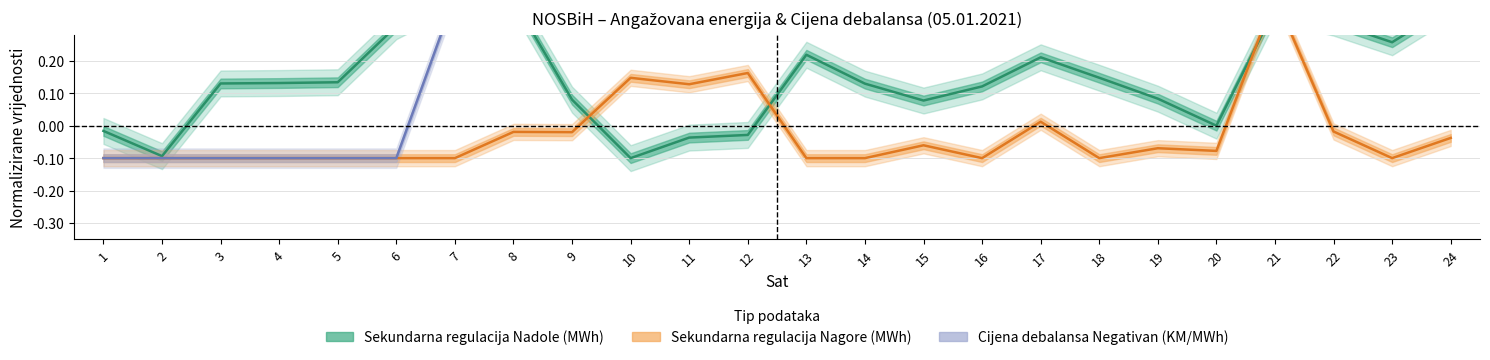

List the series in order of their overall mean, lowest first.

Sekundarna regulacija Nagore (MWh), Sekundarna regulacija Nadole (MWh), Cijena debalansa Negativan (KM/MWh)